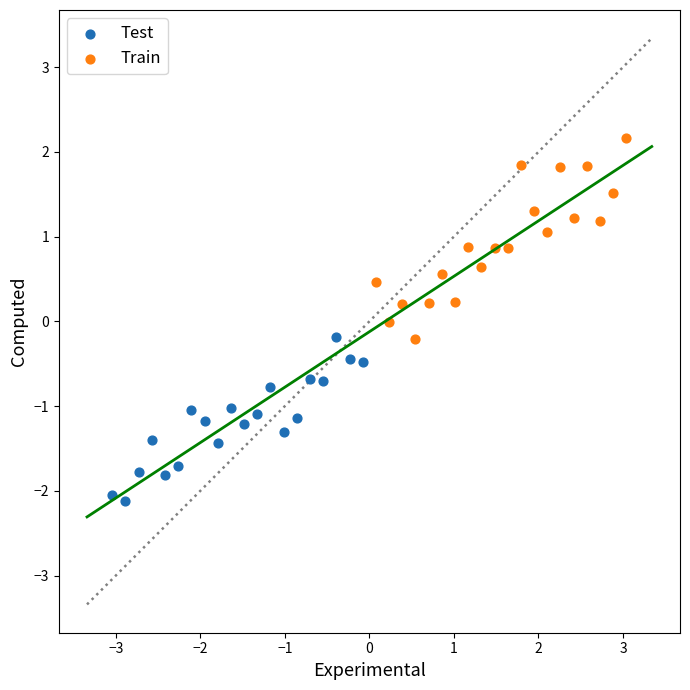

Which series contains the lowest Y value?

Test